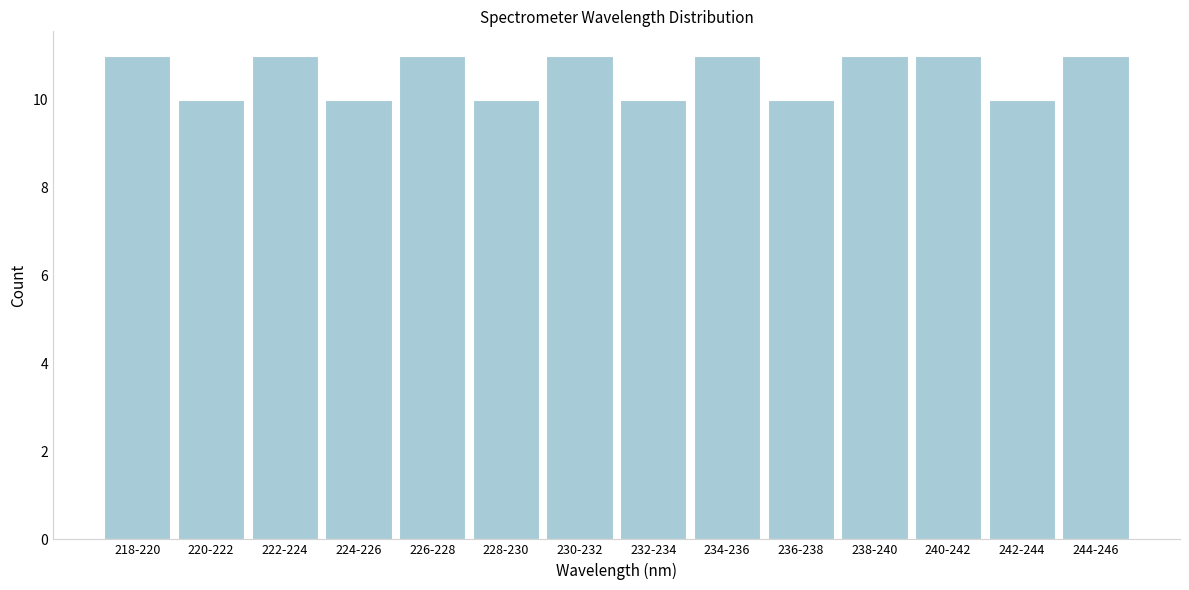

Reading left to right, transcribe all the data shown in this chart.

11	10	11	10	11	10	11	10	11	10	11	11	10	11